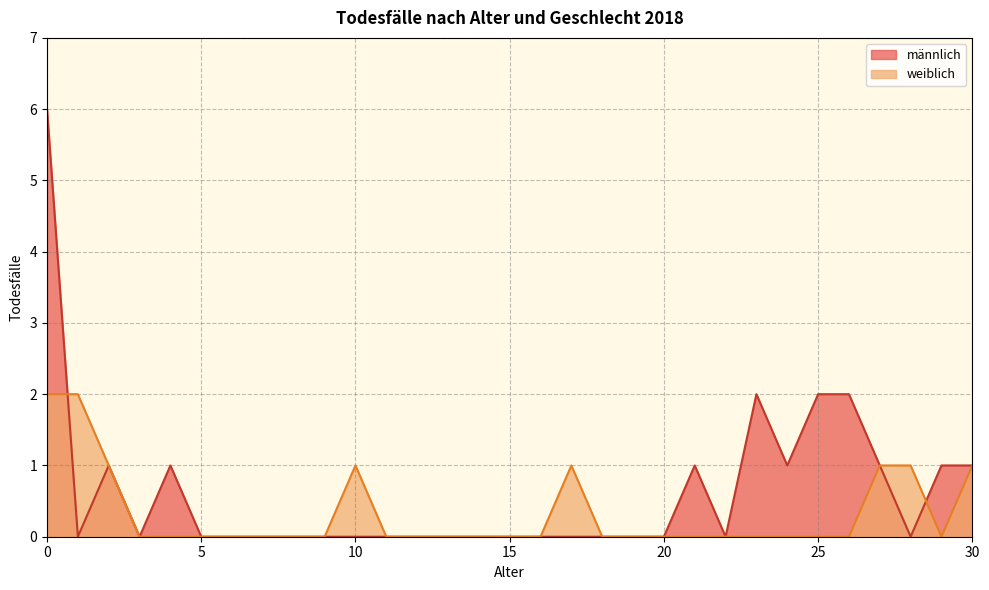

Rank the series by their average value, from highest to lowest.

männlich, weiblich